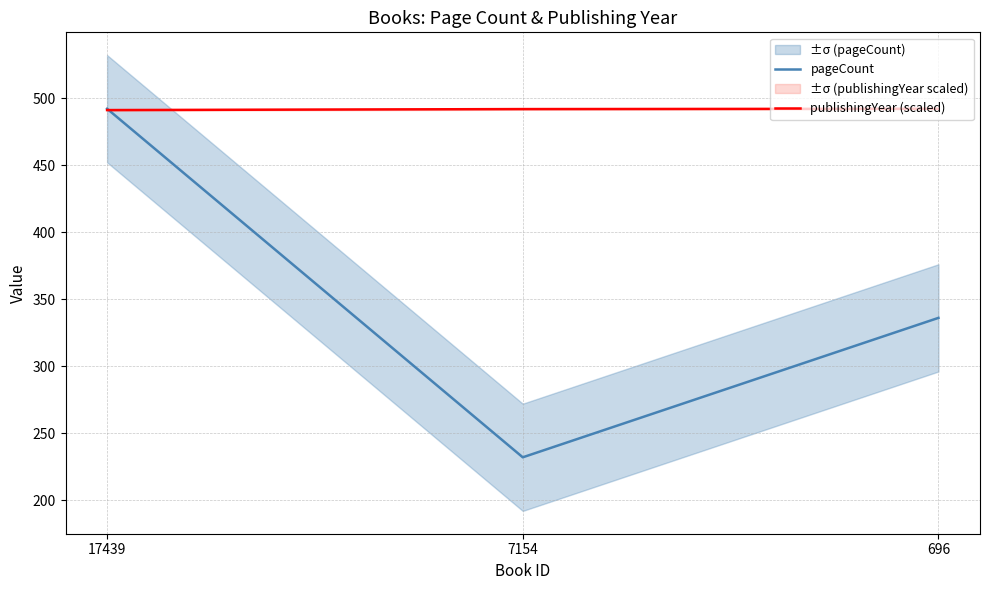

Reading left to right, extract all data points from this chart.

pageCount: 492.0	232.0	336.0
publishingYear (scaled): 491.0	491.8	492.0